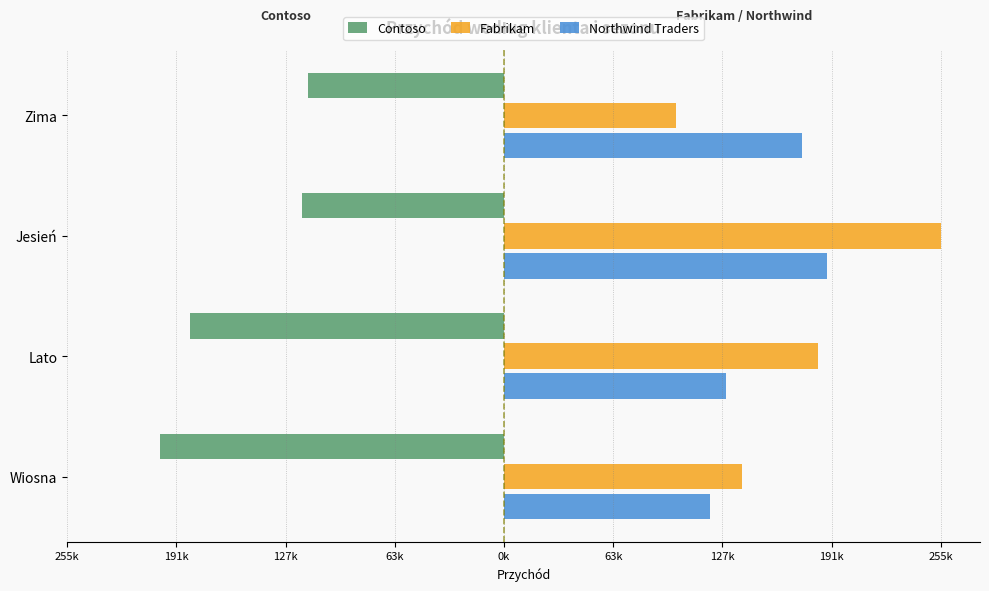

Which series has the largest range (max minus min)?

Fabrikam